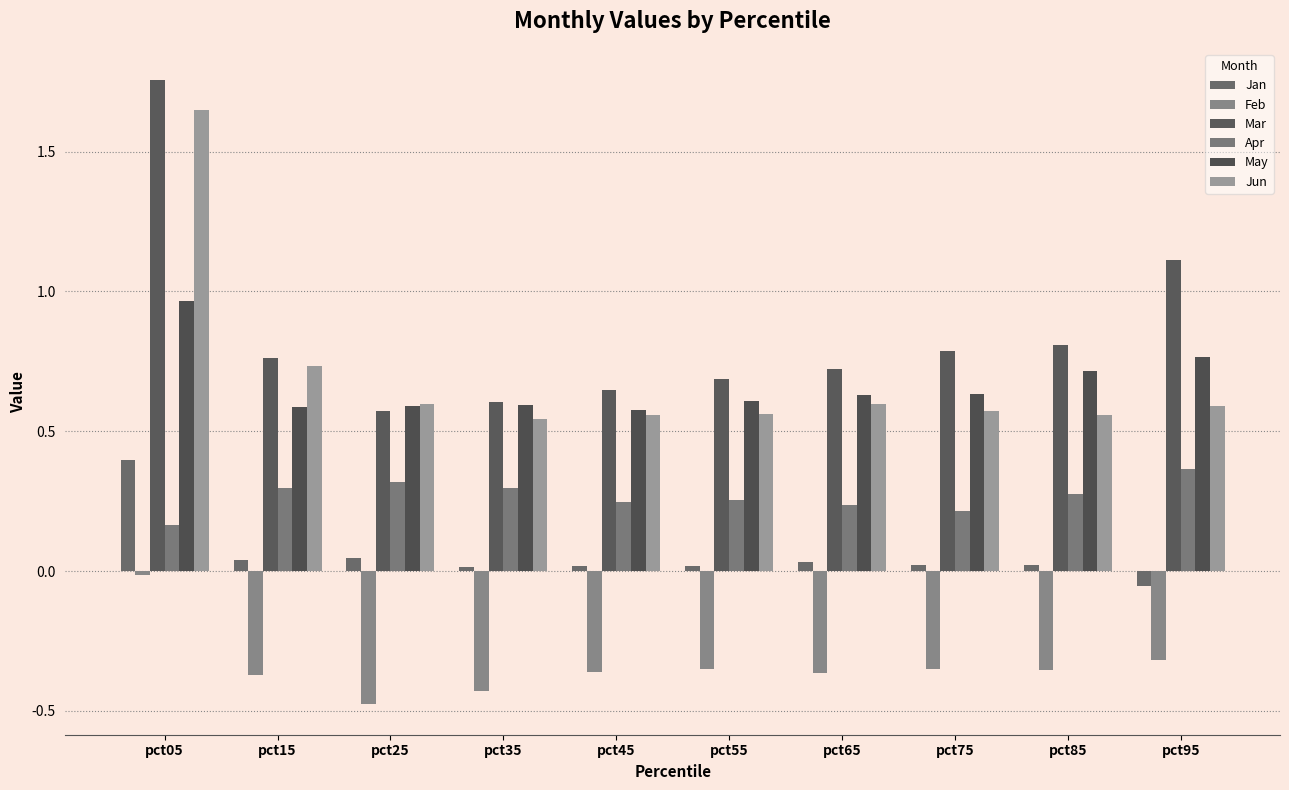

What is the difference between the maximum and minimum values in the May series?

0.4